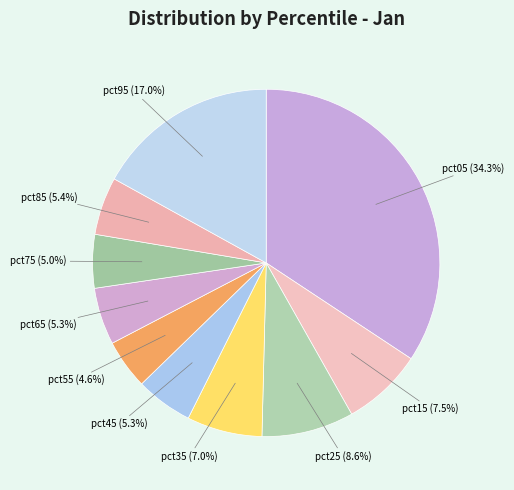

Between pct75 and pct35, which is larger?

pct35